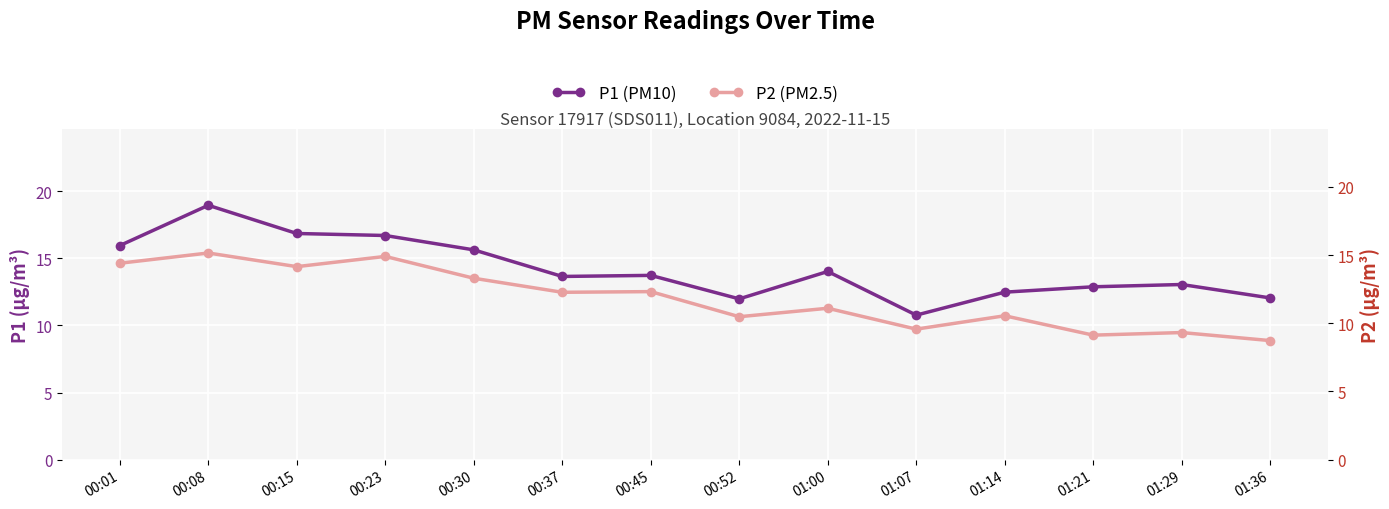

What is the sum of all P1 values?

198.7